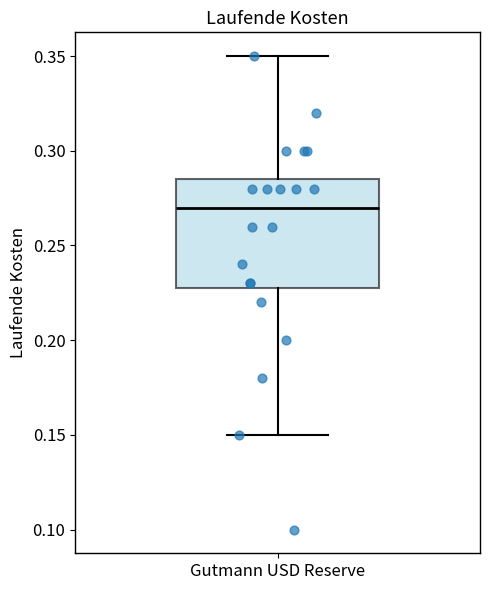

Transcribe this box plot: give where the median line is, the range the box spans, and where the two whiskers end, as read against the y-axis. The values are not printed on the chart, so give them approximately, as read against the axis.

median 0.270, box 0.230 to 0.285, whiskers 0.150 to 0.350